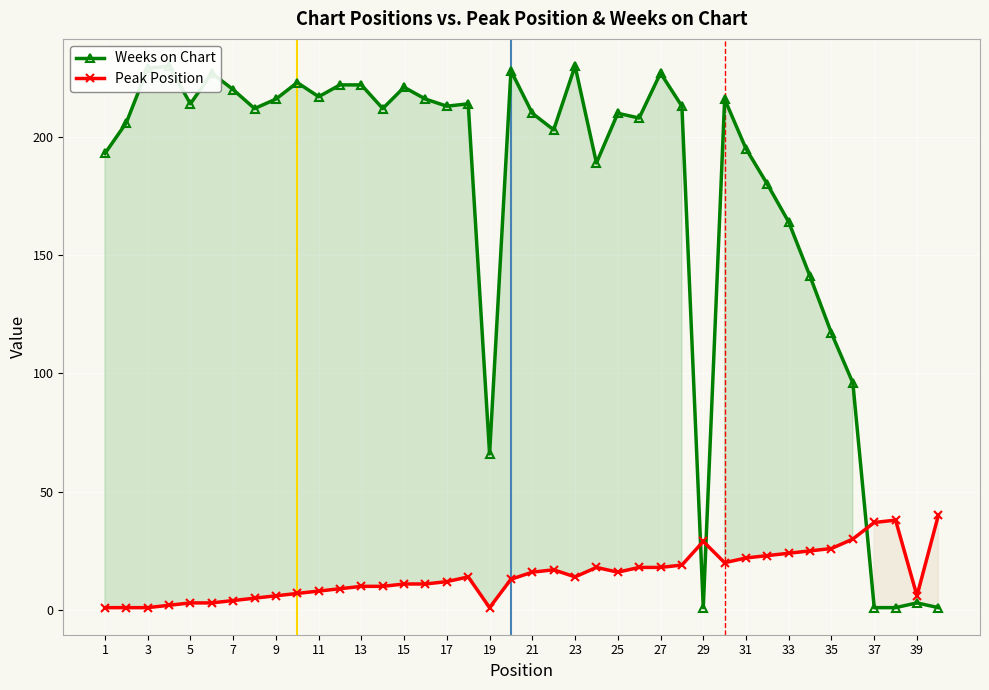

True or false: Peak Position has more than 2 points higher than both neighbors.

True